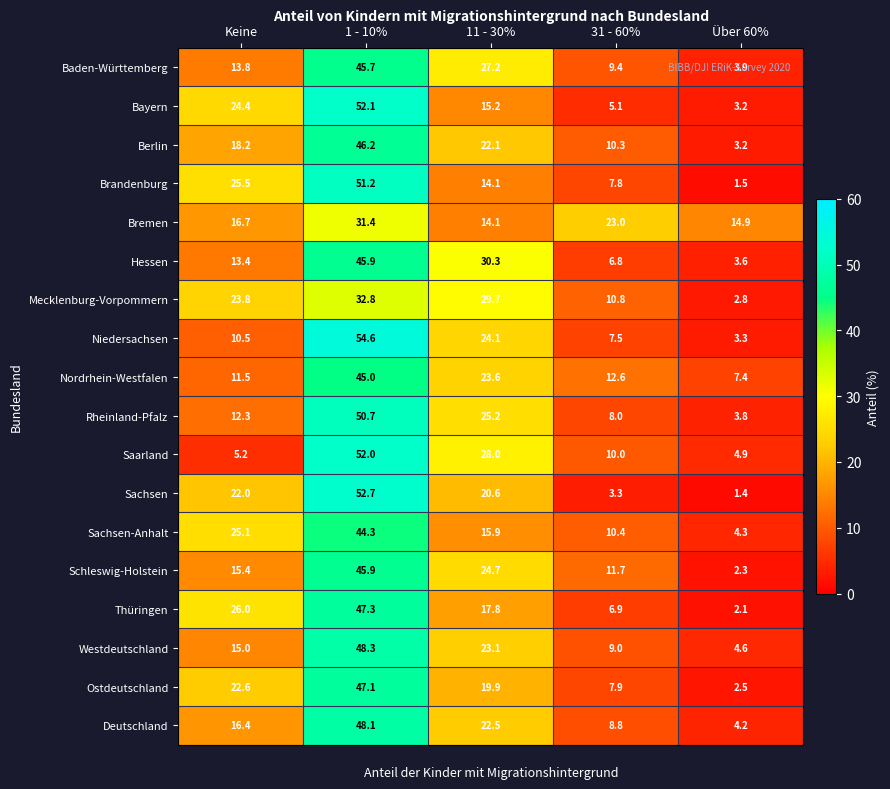

The value of Rheinland-Pfalz at 1 - 10% is 50.7. True or false?

True